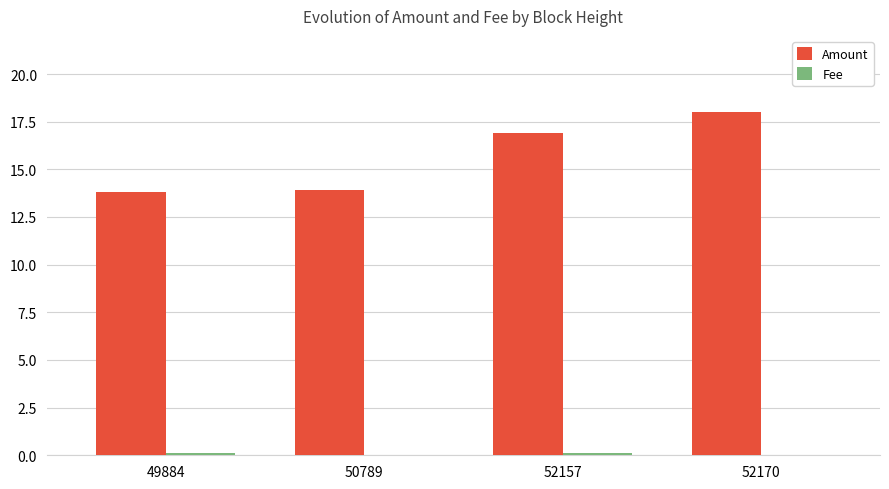

At which category does the chart reach its peak across all series?

52170